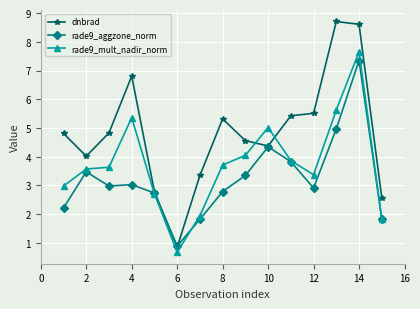

Reading left to right, what are all the values shown in this chart?

dnbrad: 4.8	4.0	4.8	6.8	2.8	0.8	3.3	5.3	4.6	4.4	5.4	5.5	8.7	8.6	2.6
rade9_aggzone_norm: 2.2	3.5	3.0	3.0	2.7	0.9	1.8	2.8	3.3	4.3	3.8	2.9	5.0	7.3	1.8
rade9_mult_nadir_norm: 3.0	3.6	3.6	5.4	2.7	0.7	1.9	3.7	4.0	5.0	3.9	3.4	5.6	7.7	1.8